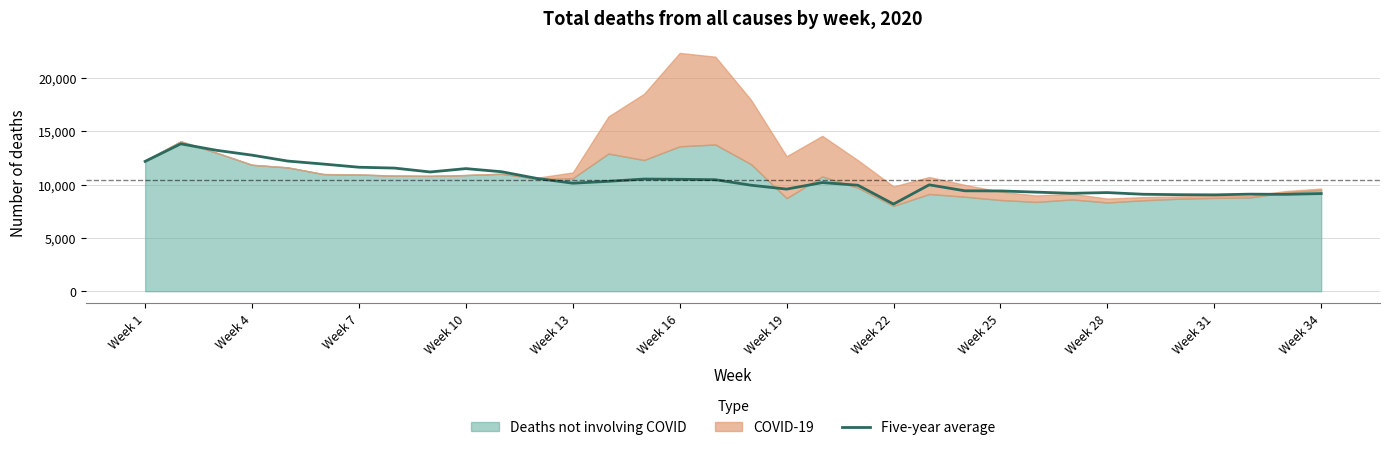

What is the minimum value shown in the chart?

8171